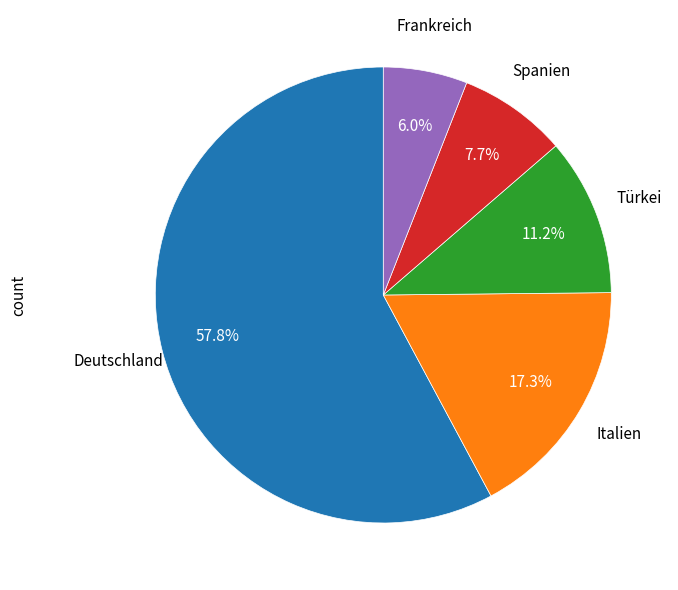

Rank the categories by value from highest to lowest.

Deutschland, Italien, Türkei, Spanien, Frankreich